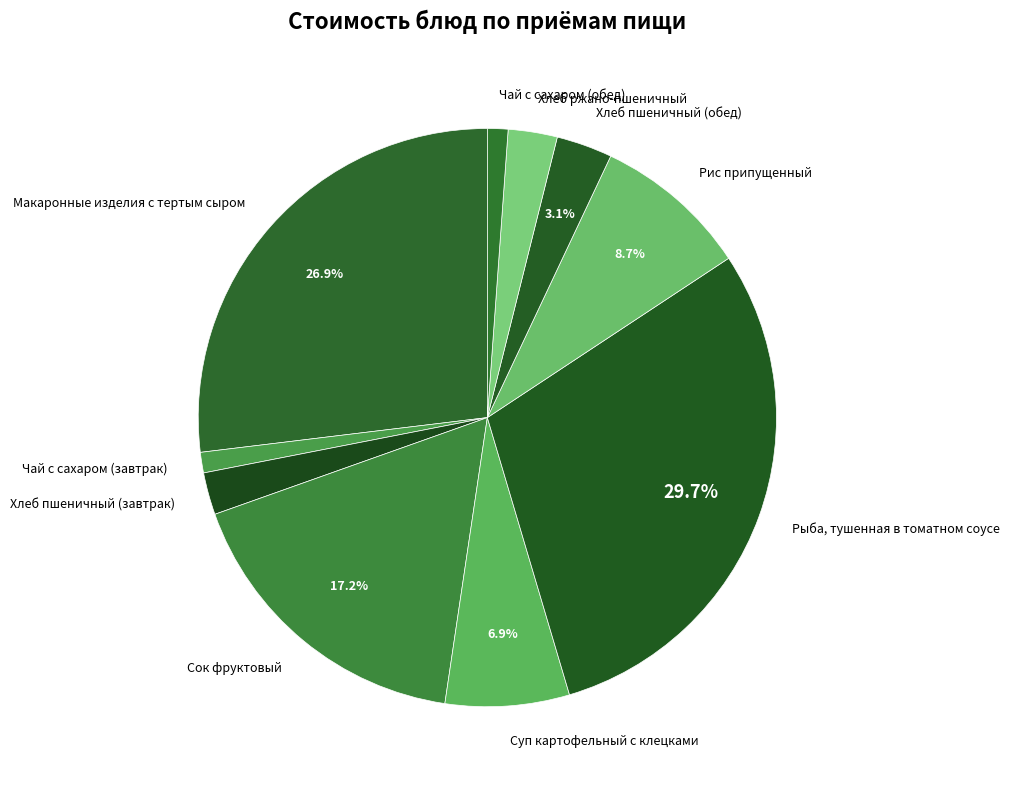

Between Макаронные изделия с тертым сыром and Суп картофельный с клецками, which is larger?

Макаронные изделия с тертым сыром